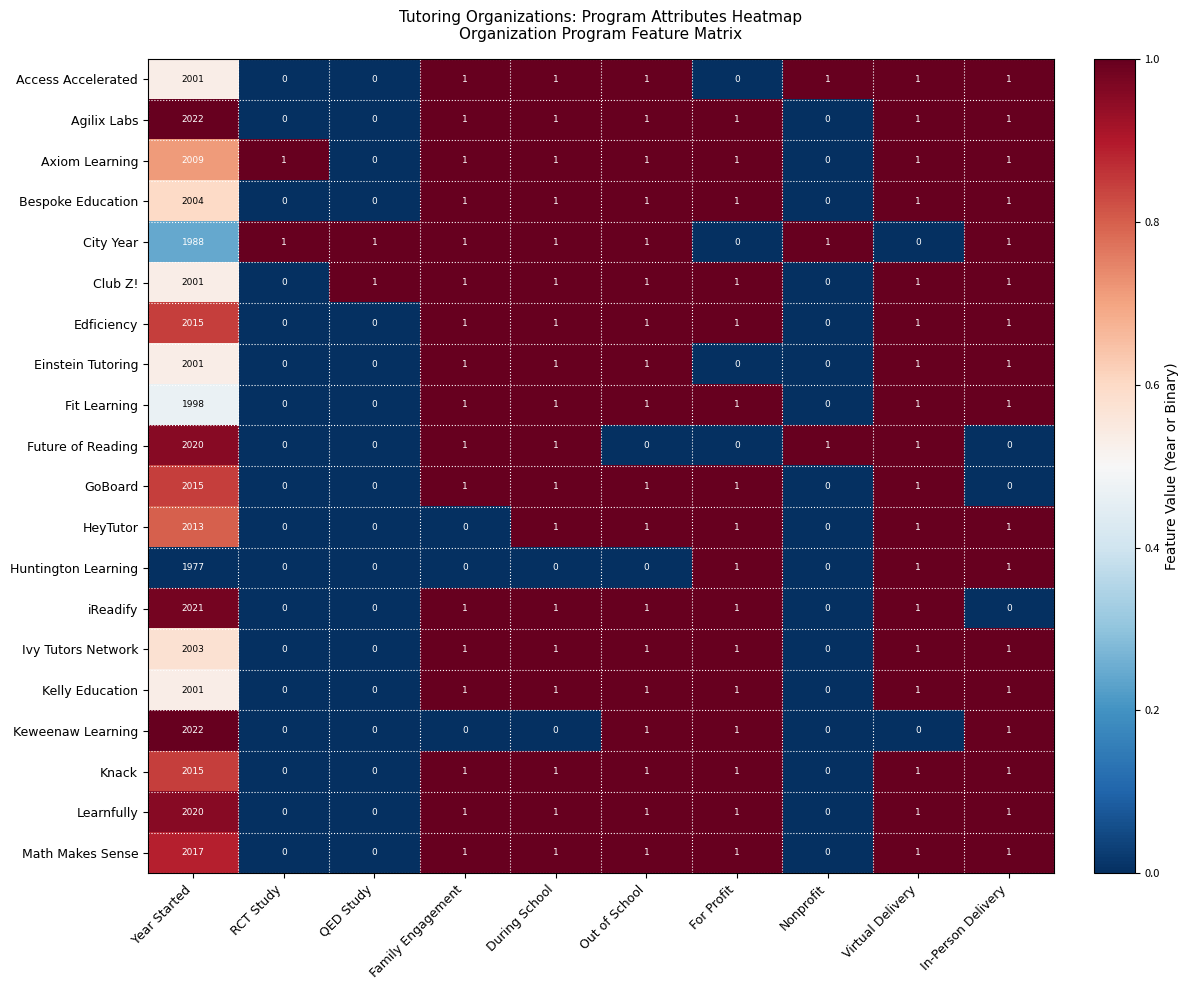

What is the difference between the highest and lowest values at Year Started?

45